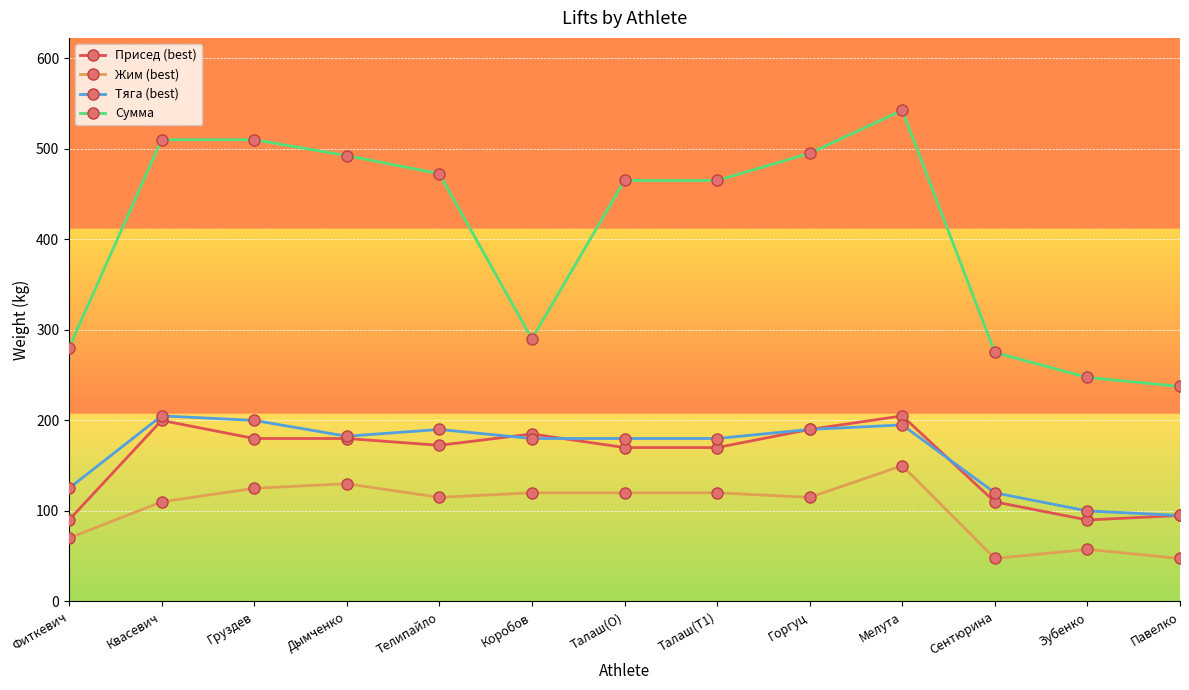

Reading left to right, list all the values displayed in this chart.

Присед (best): Фиткевич=90.0	Квасевич=200.0	Груздев=180.0	Дымченко=180.0	Телипайло=172.5	Коробов=185.0	Талаш(O)=170.0	Талаш(T1)=170.0	Горгуц=190.0	Мелута=205.0	Сентюрина=110.0	Зубенко=90.0	Павелко=95.0
Жим (best): Фиткевич=70.0	Квасевич=110.0	Груздев=125.0	Дымченко=130.0	Телипайло=115.0	Коробов=120.0	Талаш(O)=120.0	Талаш(T1)=120.0	Горгуц=115.0	Мелута=150.0	Сентюрина=47.5	Зубенко=57.5	Павелко=47.5
Тяга (best): Фиткевич=125.0	Квасевич=205.0	Груздев=200.0	Дымченко=182.5	Телипайло=190.0	Коробов=180.0	Талаш(O)=180.0	Талаш(T1)=180.0	Горгуц=190.0	Мелута=195.0	Сентюрина=120.0	Зубенко=100.0	Павелко=95.0
Сумма: Фиткевич=280.0	Квасевич=510.0	Груздев=510.0	Дымченко=492.5	Телипайло=472.5	Коробов=290.0	Талаш(O)=465.0	Талаш(T1)=465.0	Горгуц=495.0	Мелута=542.5	Сентюрина=275.0	Зубенко=247.5	Павелко=237.5